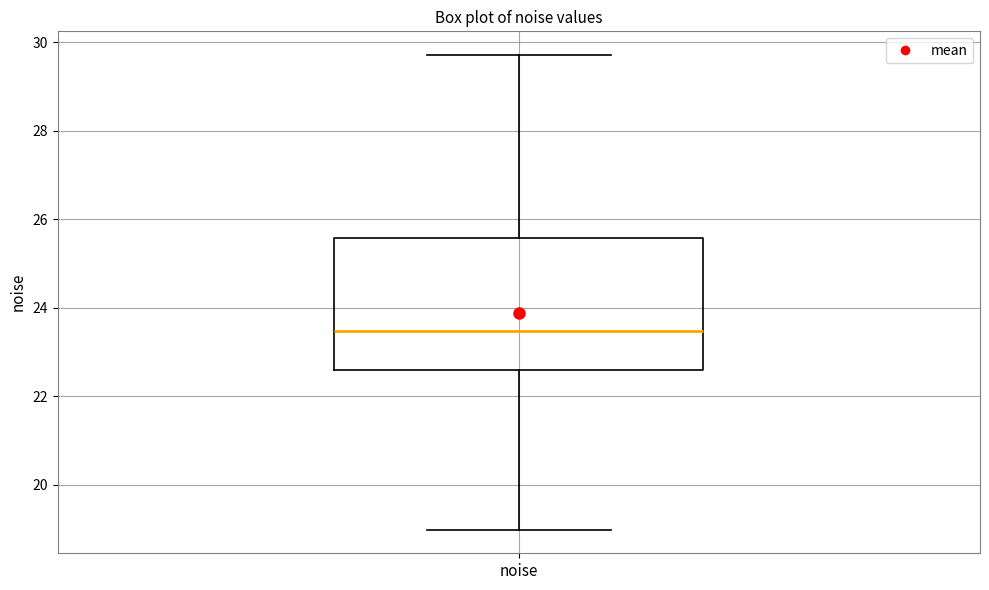

Transcribe this box plot: give where the median line is, the range the box spans, and where the two whiskers end, as read against the y-axis. The values are not printed on the chart, so give them approximately, as read against the axis.

median 23.4, box 22.6 to 25.6, whiskers 19.0 to 29.8